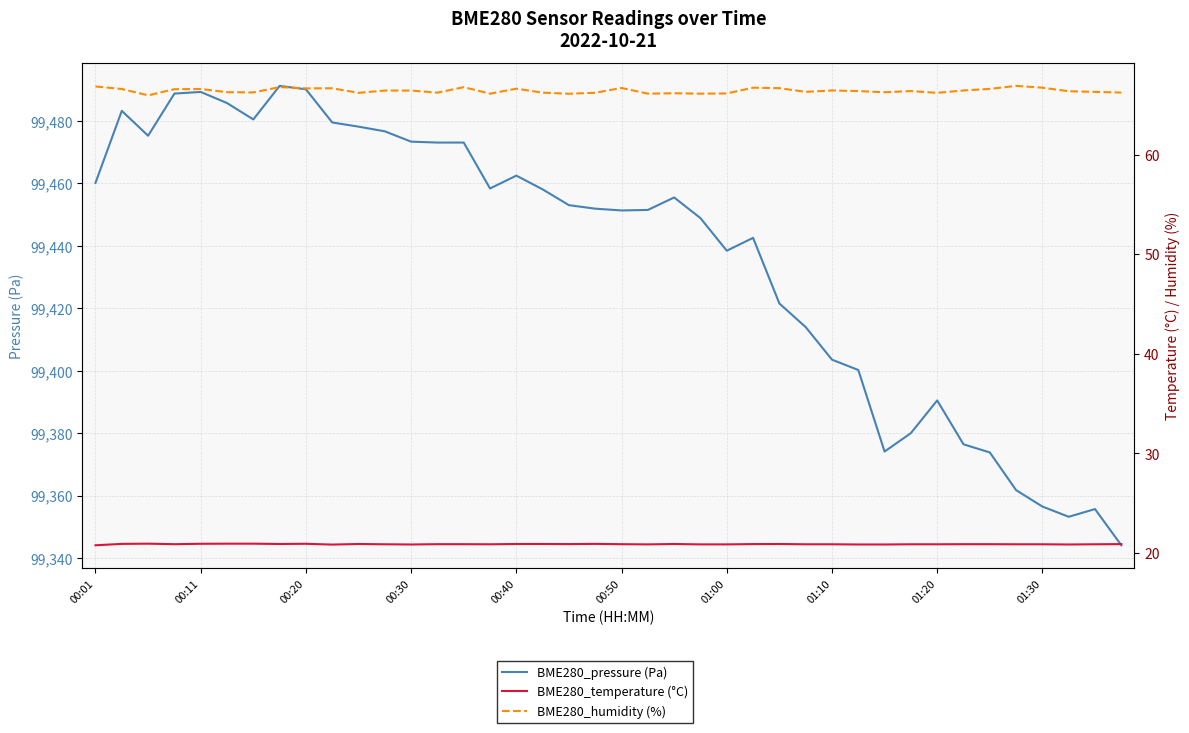

True or false: BME280_humidity (%) and BME280_pressure (Pa) intersect in this chart.

False